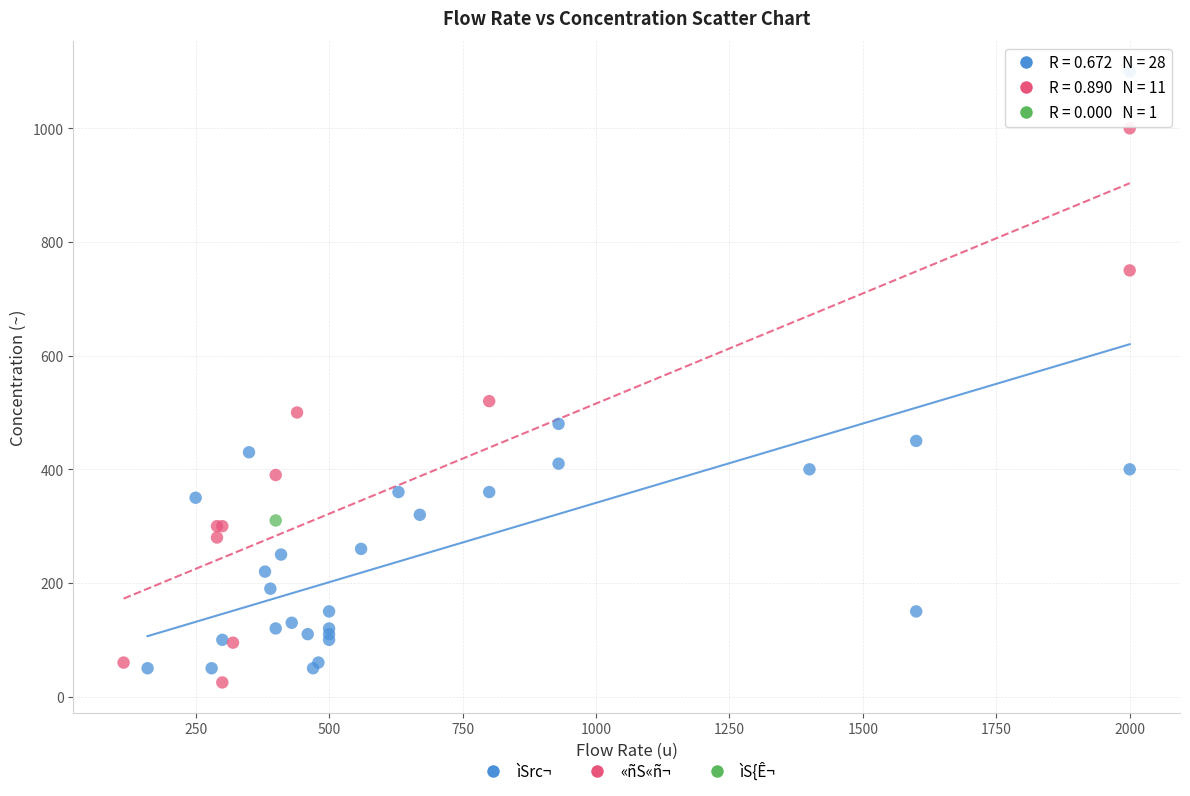

Which series reaches the minimum Y coordinate?

«ñS«ñ¬